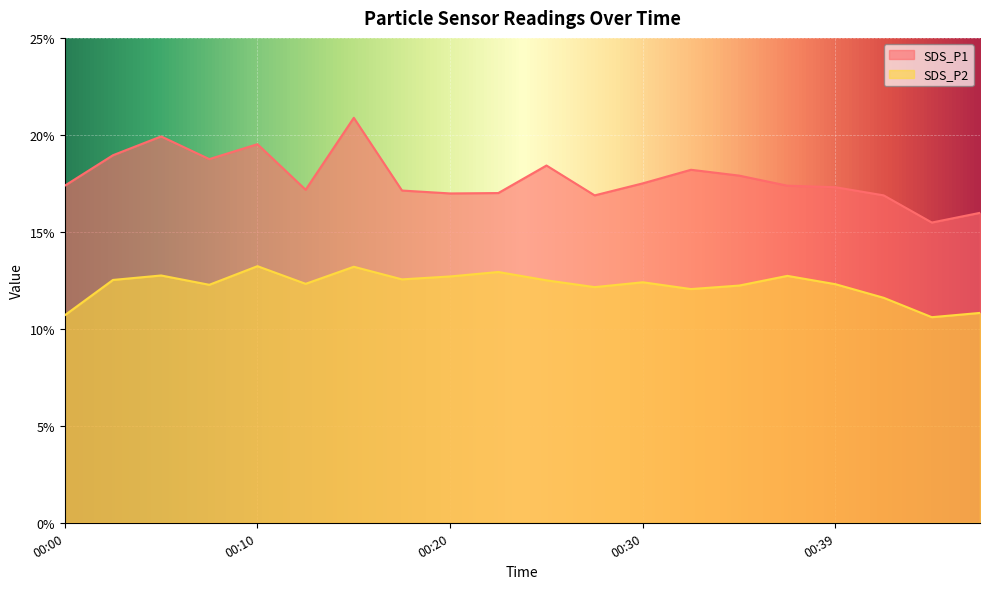

What is the minimum value for SDS_P2?

10.6